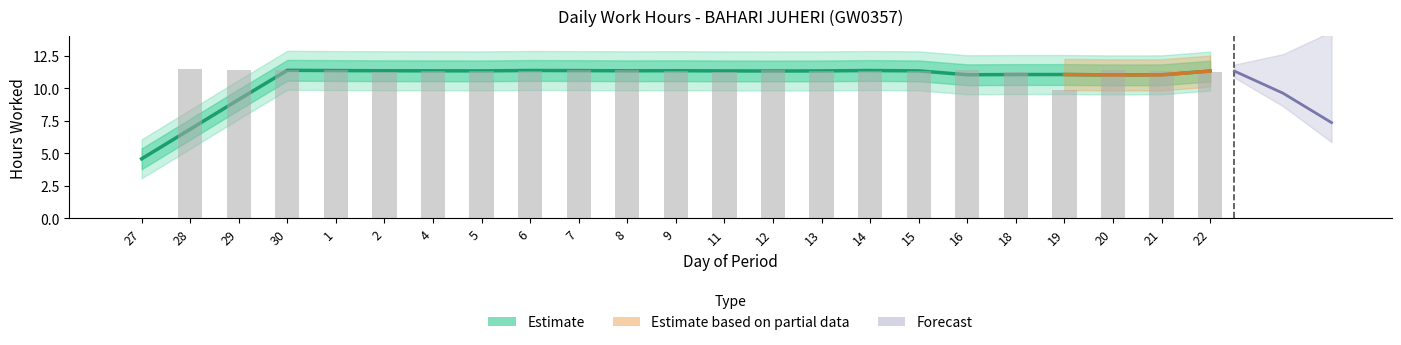

What is the sum of all values?

245.9